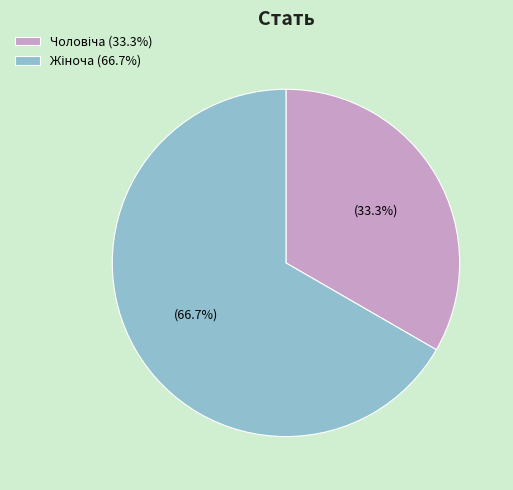

Is there a majority slice in this chart?

Yes